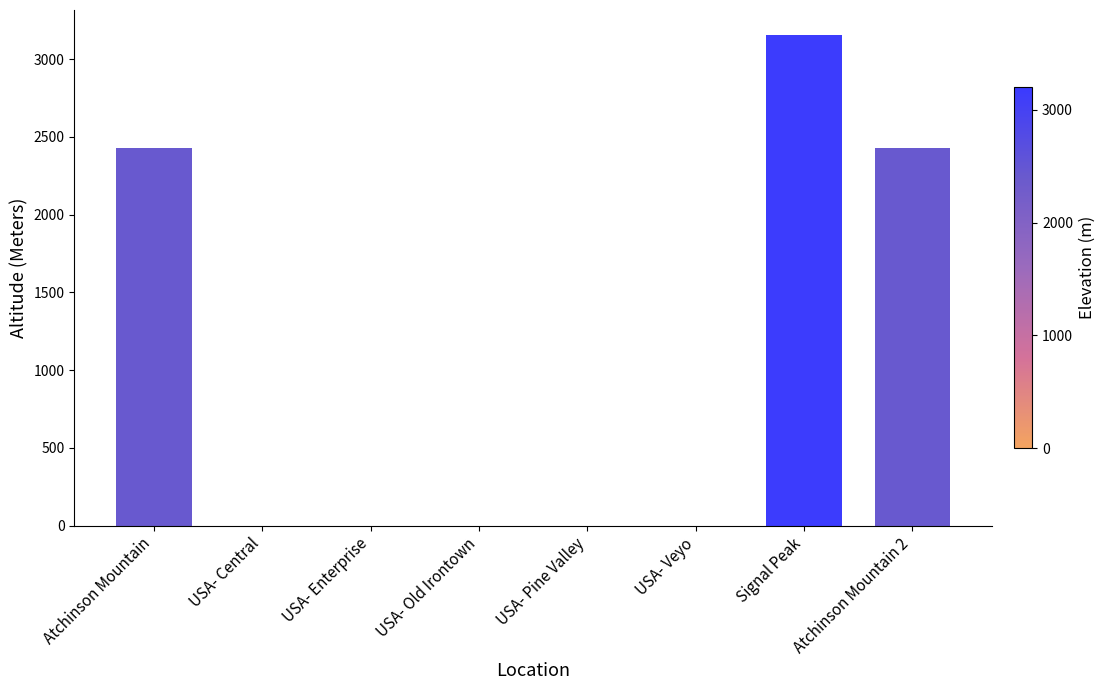

True or false: the data shows 1227 at USA- Veyo.

False